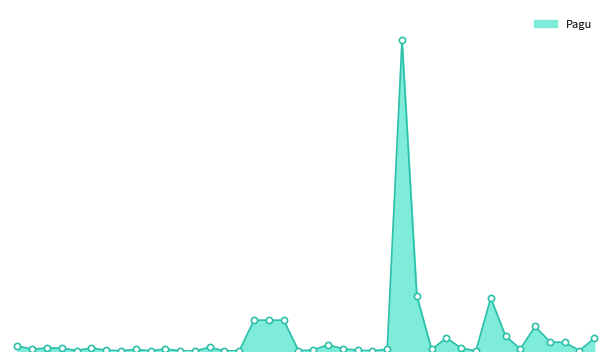

Does the chart have visible grid lines?

No